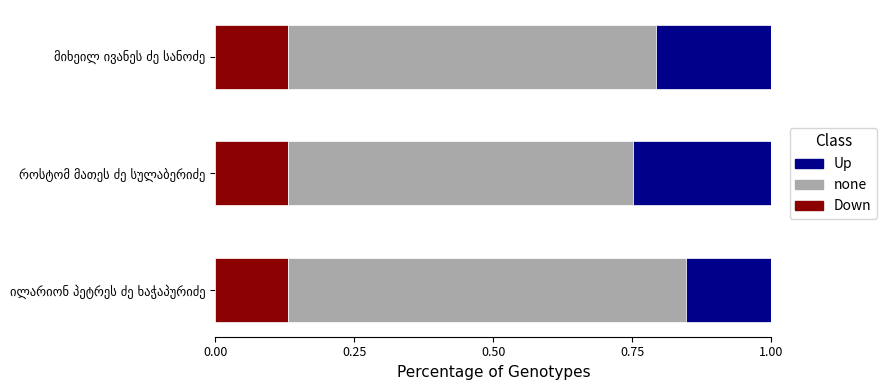

How many distinct data groups are displayed?

3